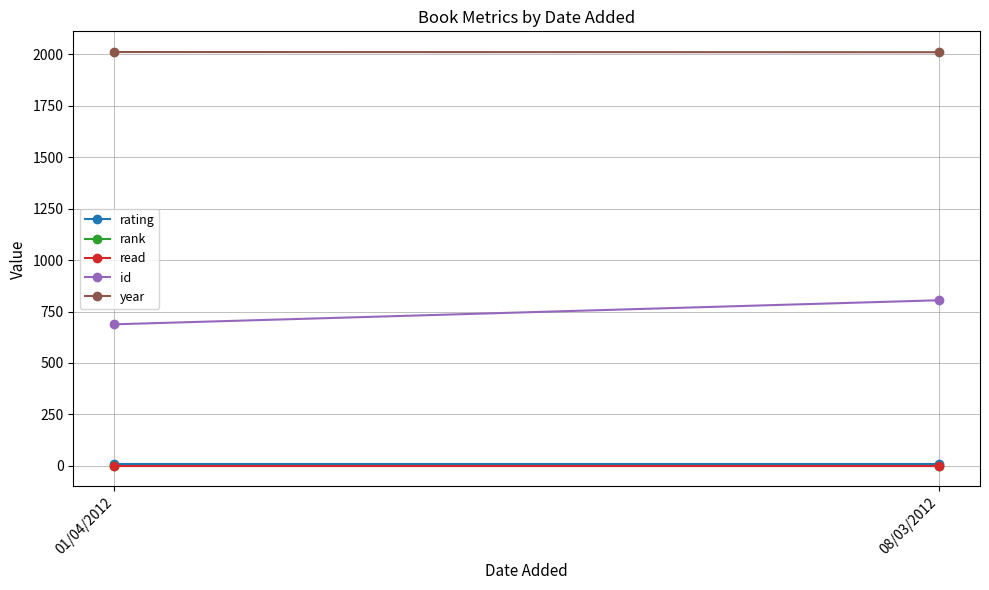

What is the minimum value for rating?

10